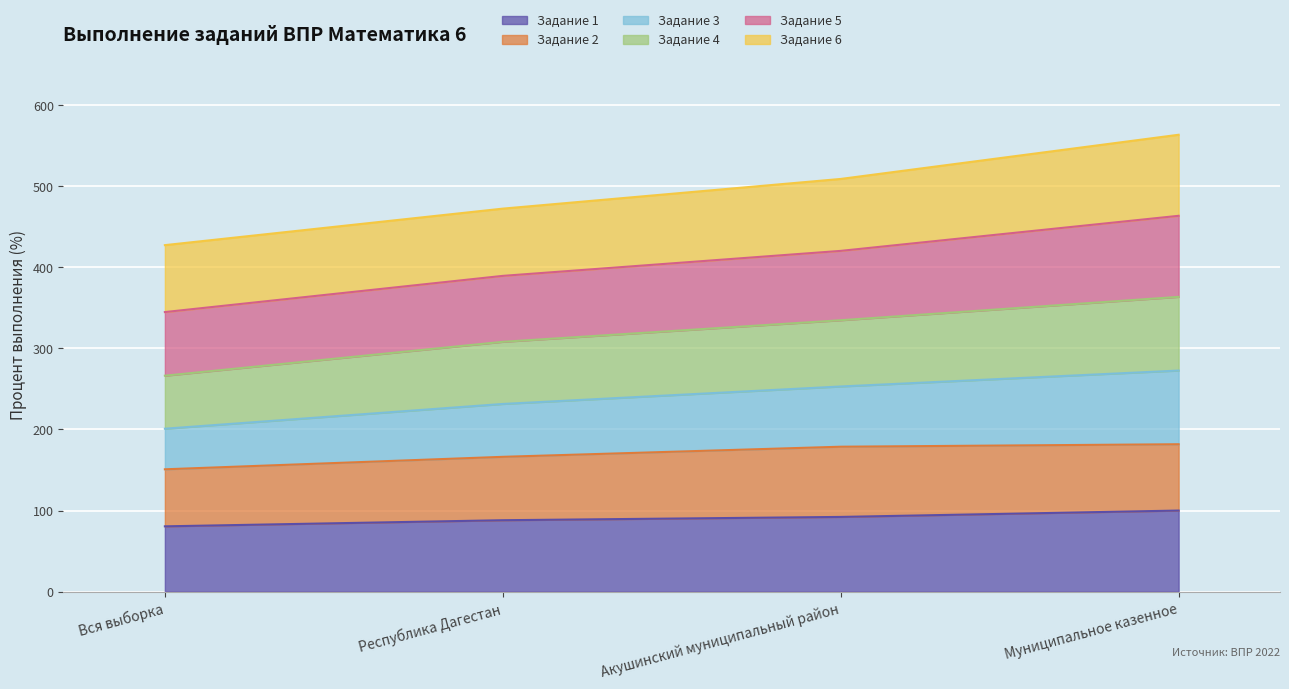

Is the value of Задание 4 at Акушинский муниципальный район greater than the value of Задание 1 at Республика Дагестан?

Yes